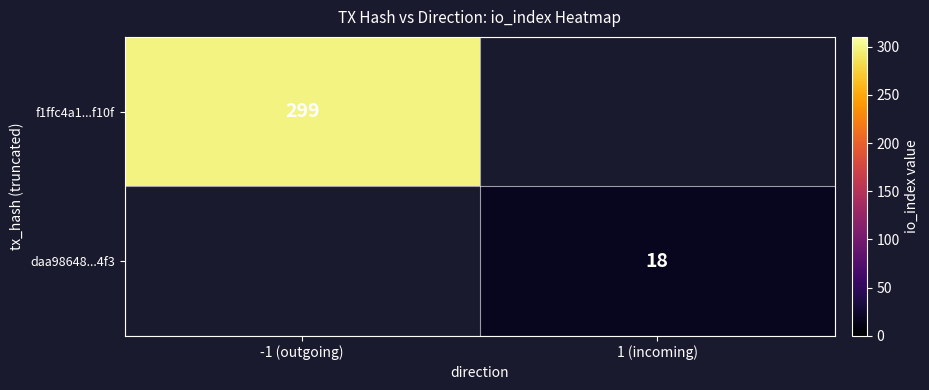

Which label corresponds to the largest value in the chart?

-1 (outgoing)